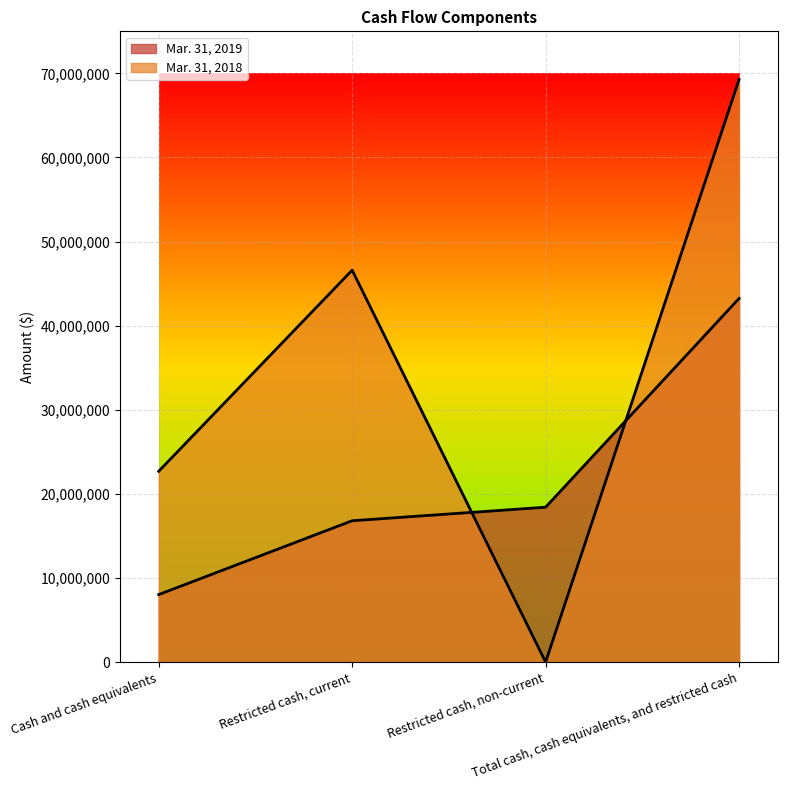

Which series changed the most between Cash and cash equivalents and Restricted cash, non-current?

Mar. 31, 2018